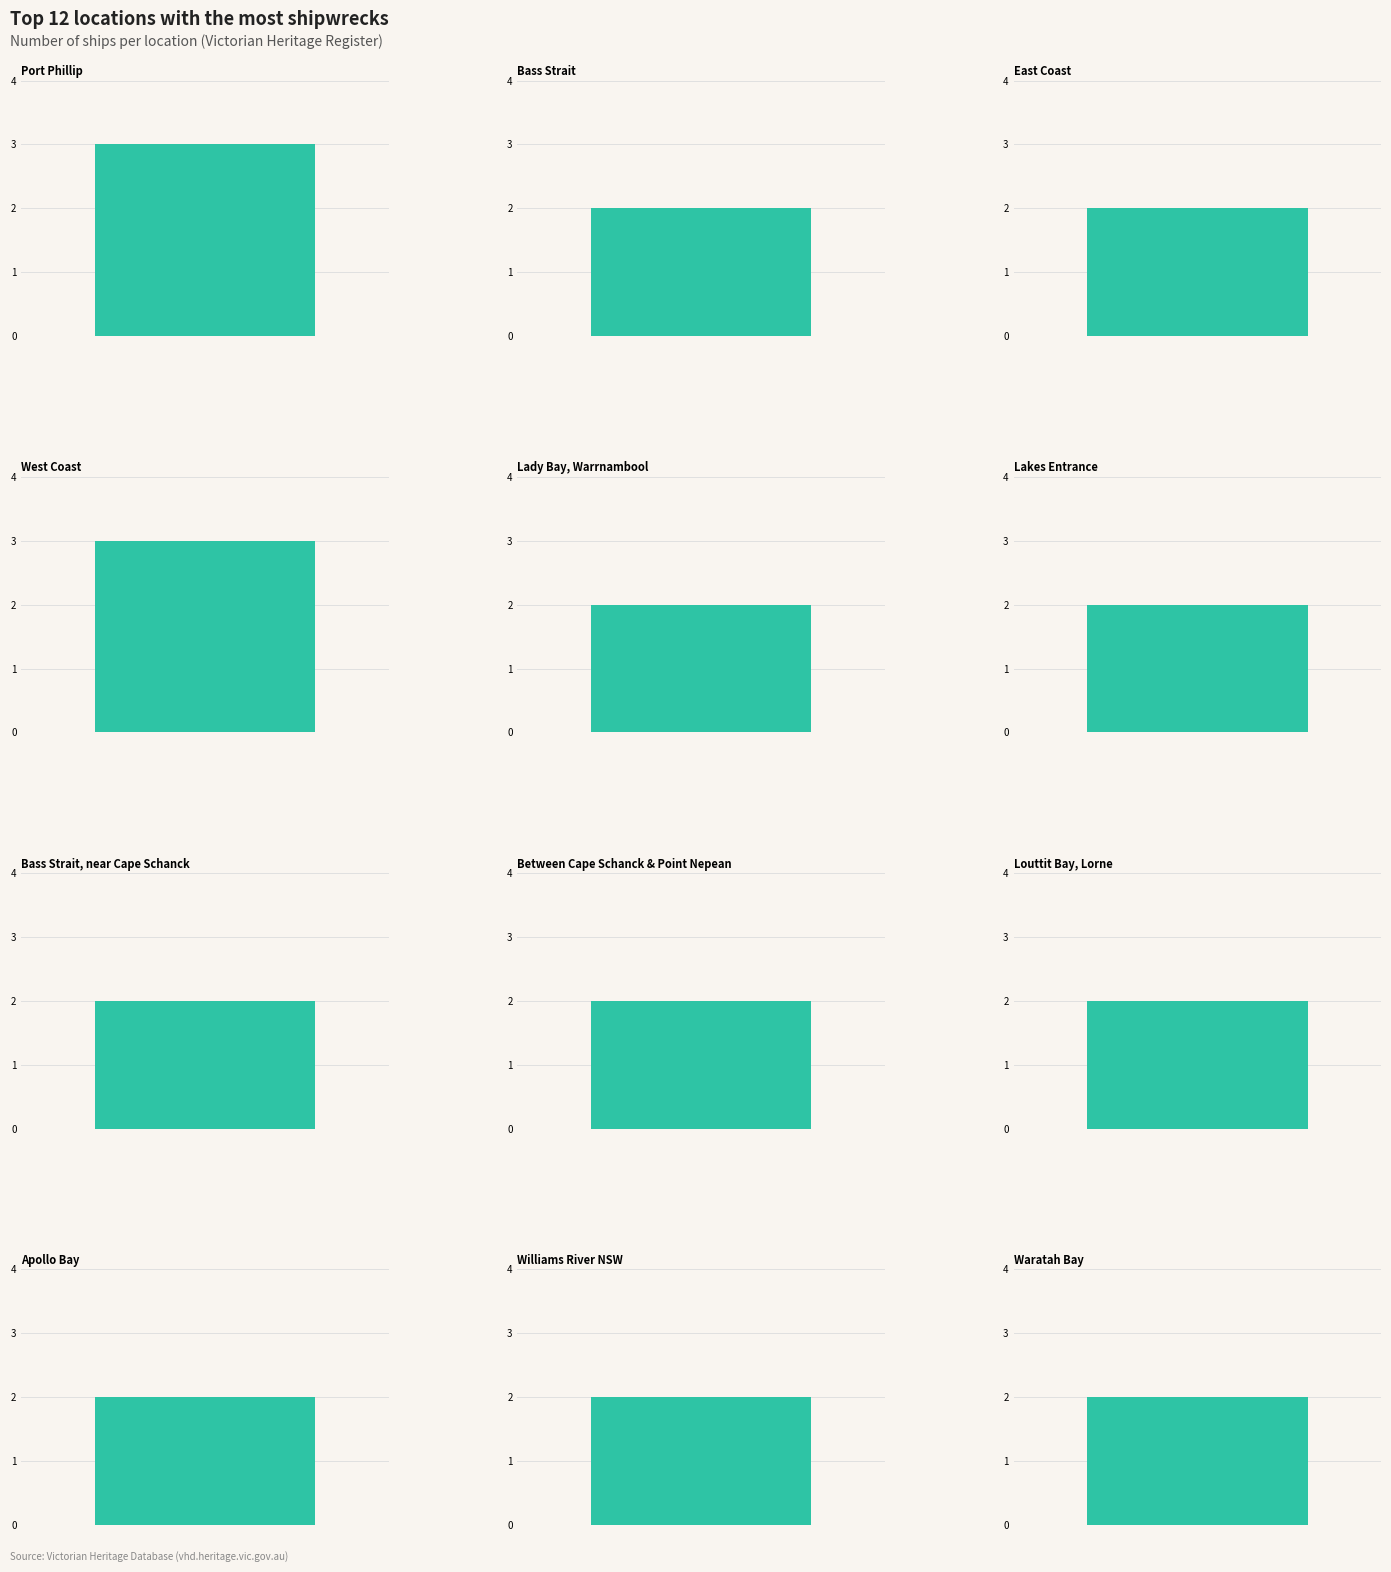

Read the value at Port Phillip.

3